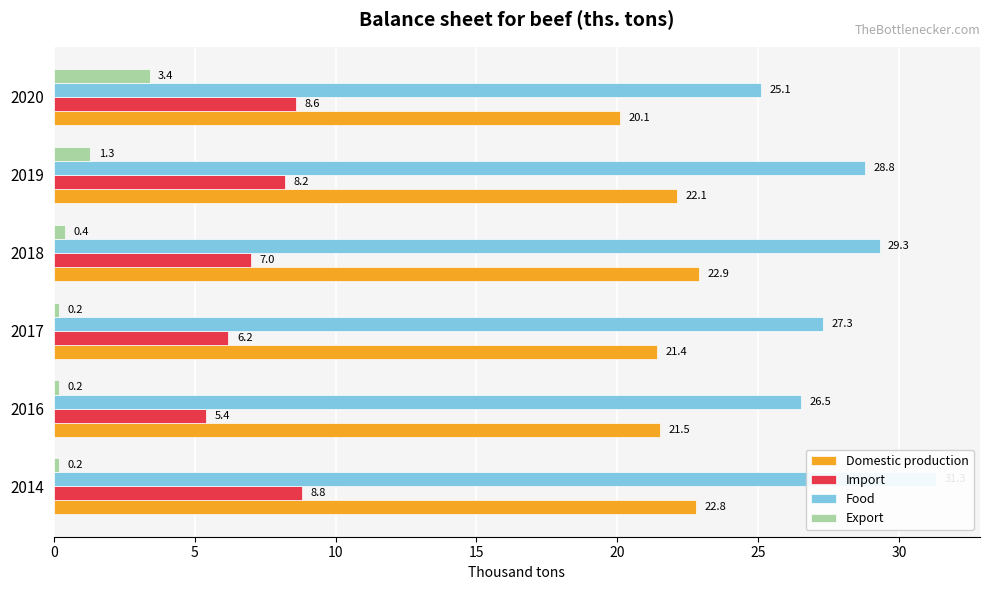

Reading left to right, list all the values displayed in this chart.

Domestic production: 22.8	21.5	21.4	22.9	22.1	20.1
Import: 8.8	5.4	6.2	7.0	8.2	8.6
Food: 31.3	26.5	27.3	29.3	28.8	25.1
Export: 0.2	0.2	0.2	0.4	1.3	3.4